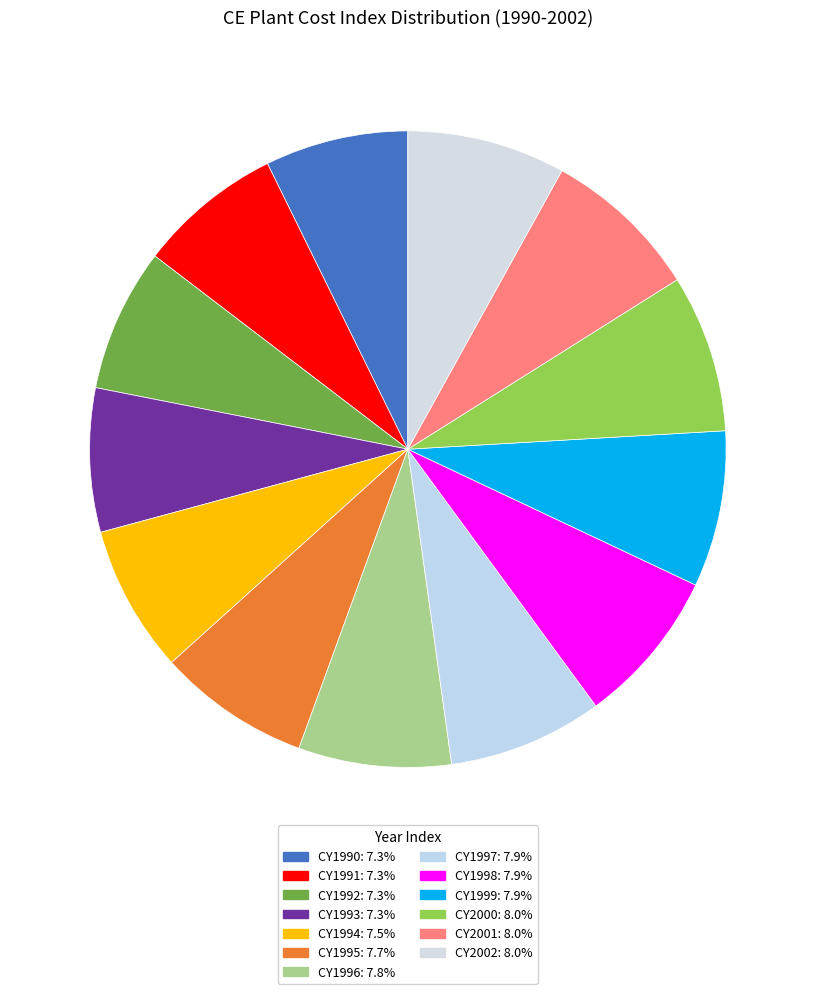

How many segments does this pie chart have?

13